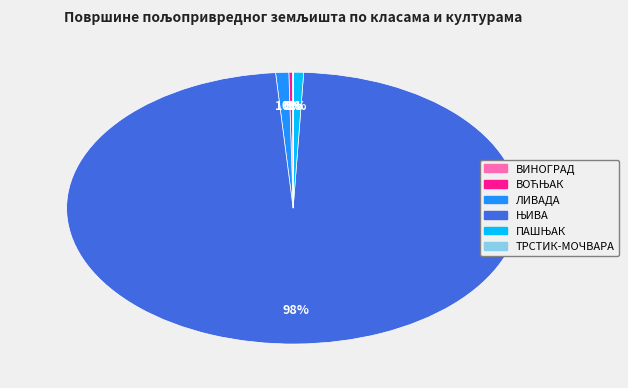

What percentage is the ЛИВАДА slice, to the nearest percent?

1%